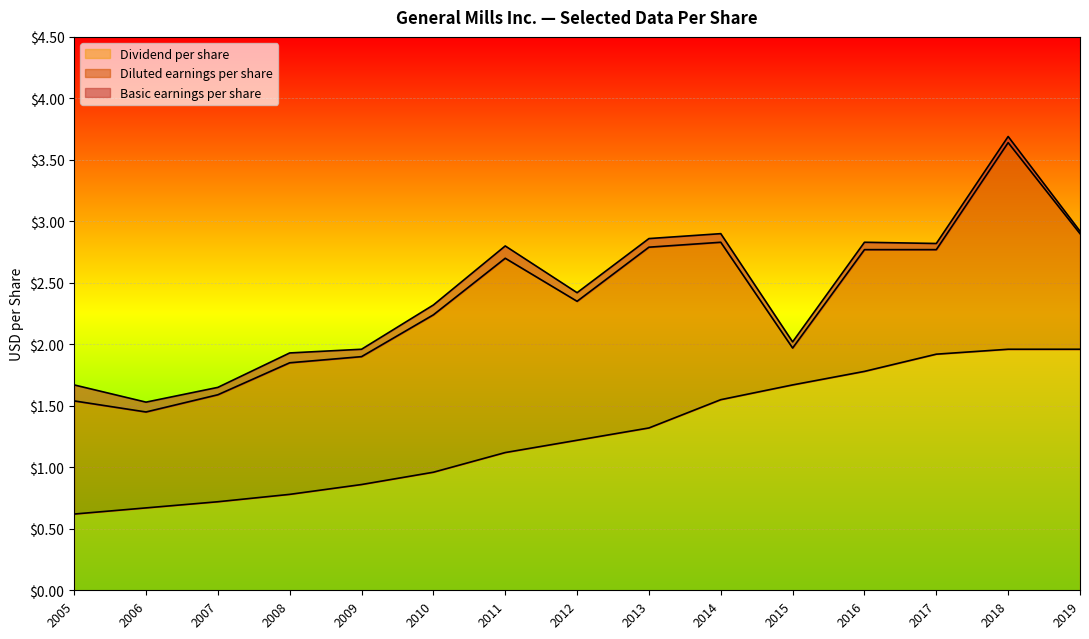

True or false: Basic earnings per share has more than 0 points higher than both neighbors.

True